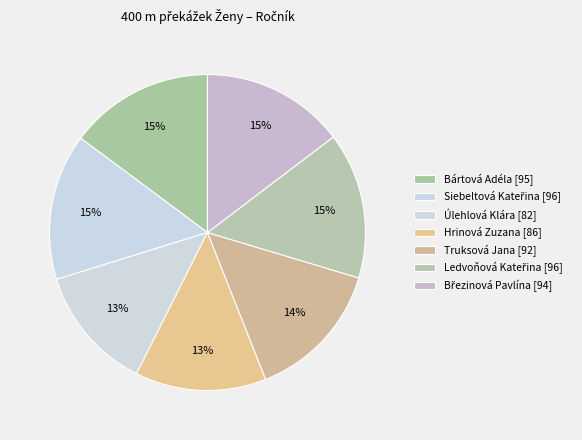

Count the number of slices in the pie.

7